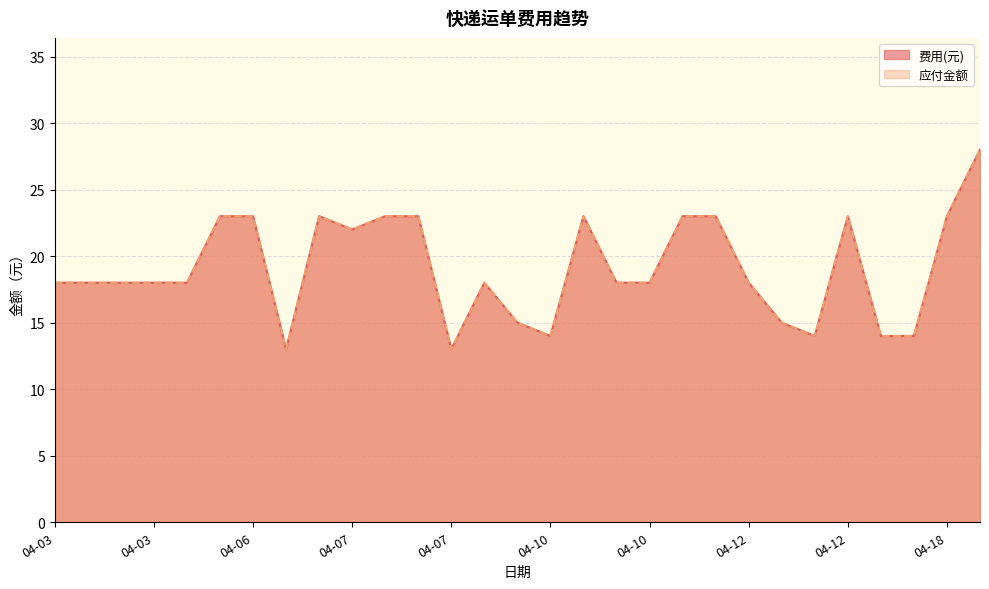

Does the chart display data point markers on the line(s)?

No